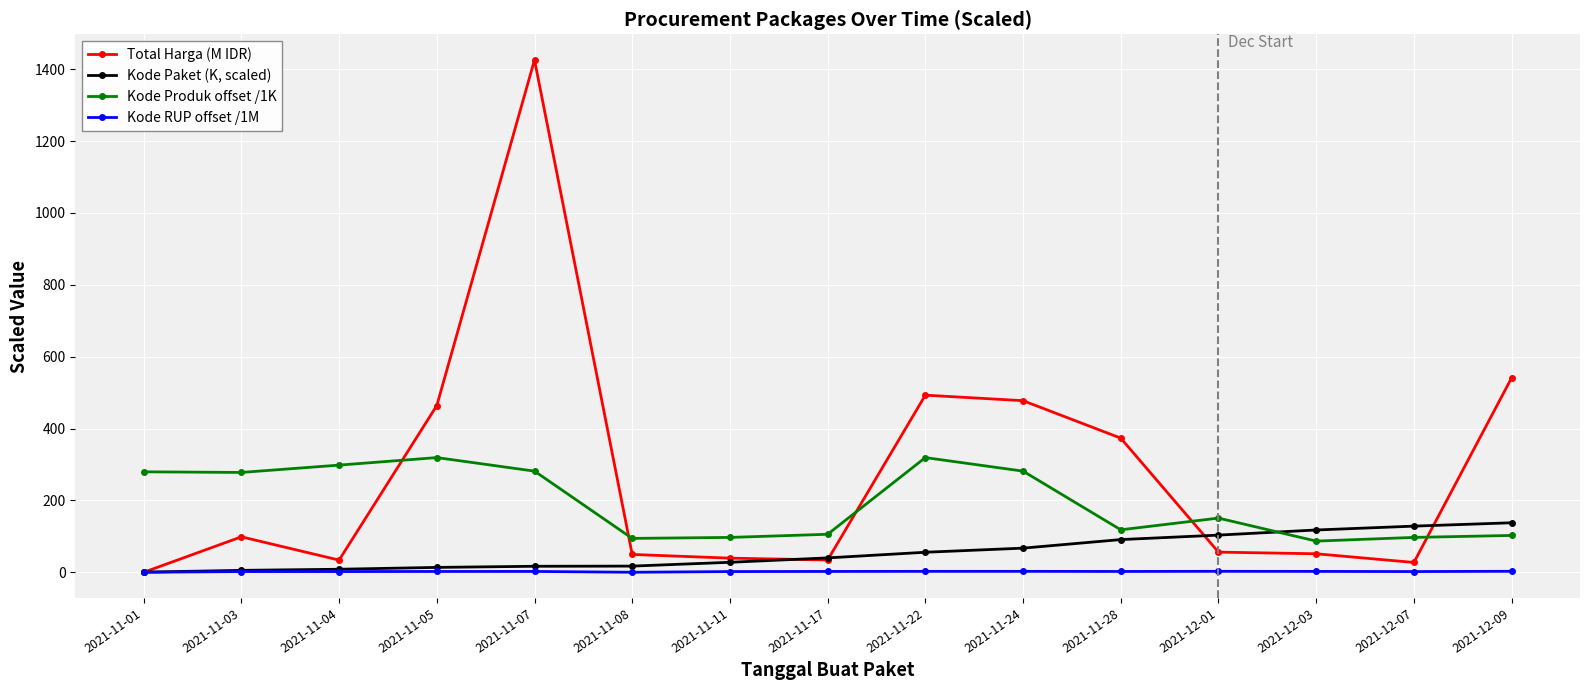

Where does the Total Harga (M IDR) series first go above 56?

2021-11-03